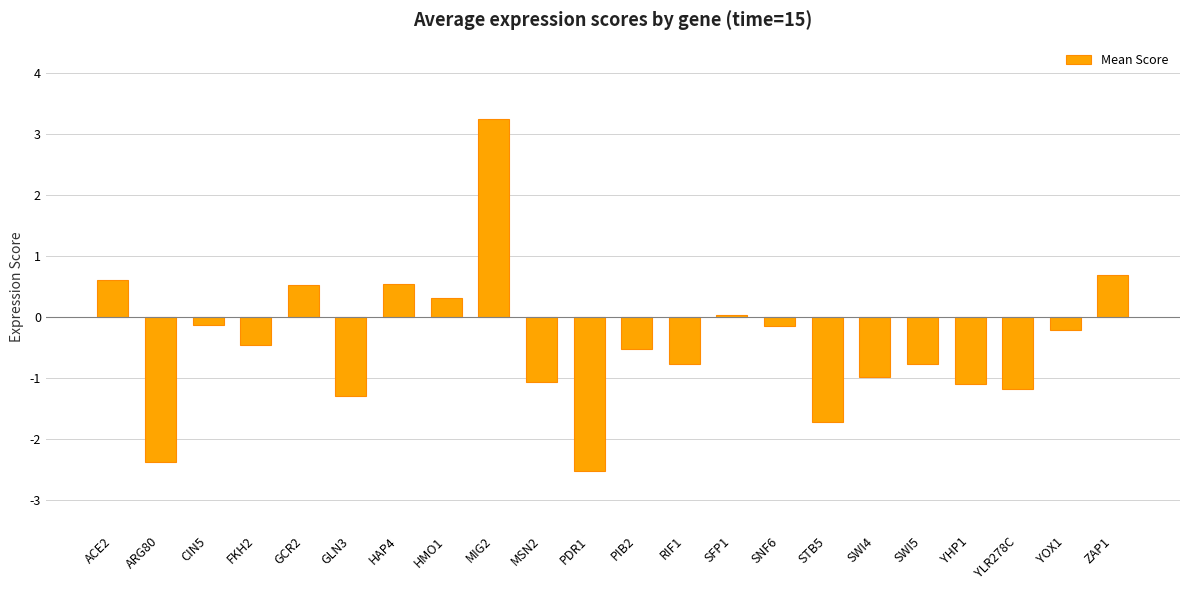

What is the smallest value displayed?

-2.5